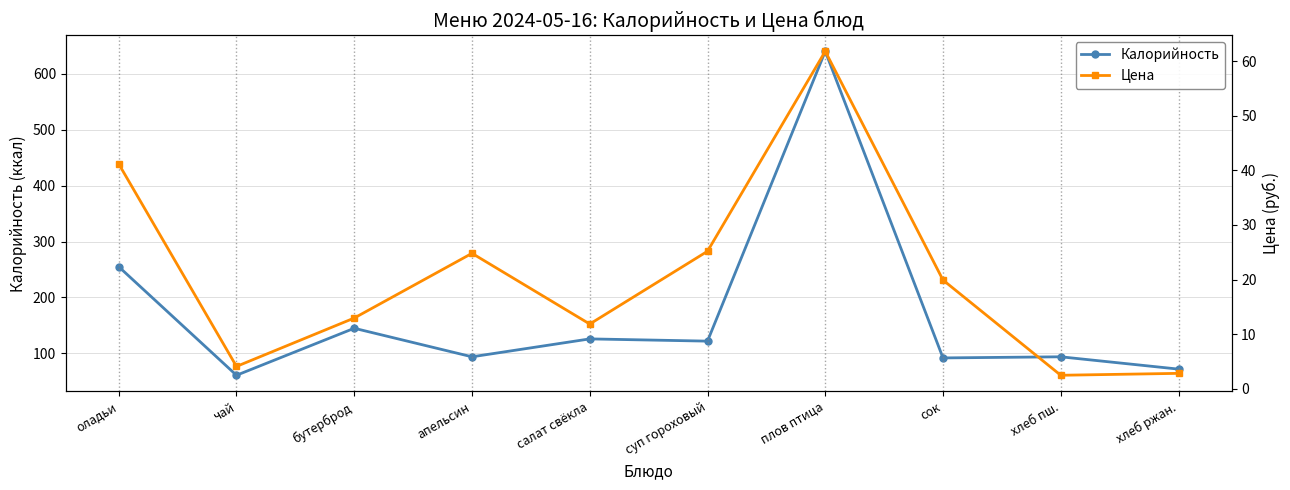

How many distinct data groups are displayed?

2